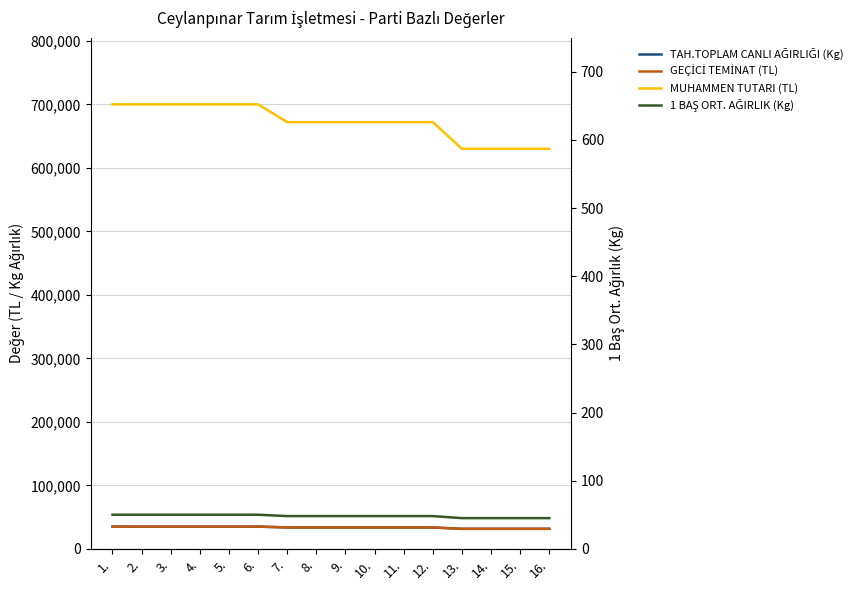

What is the value of the TAH.TOPLAM CANLI AĞIRLIĞI (Kg) point at the 6th from the left?

35000